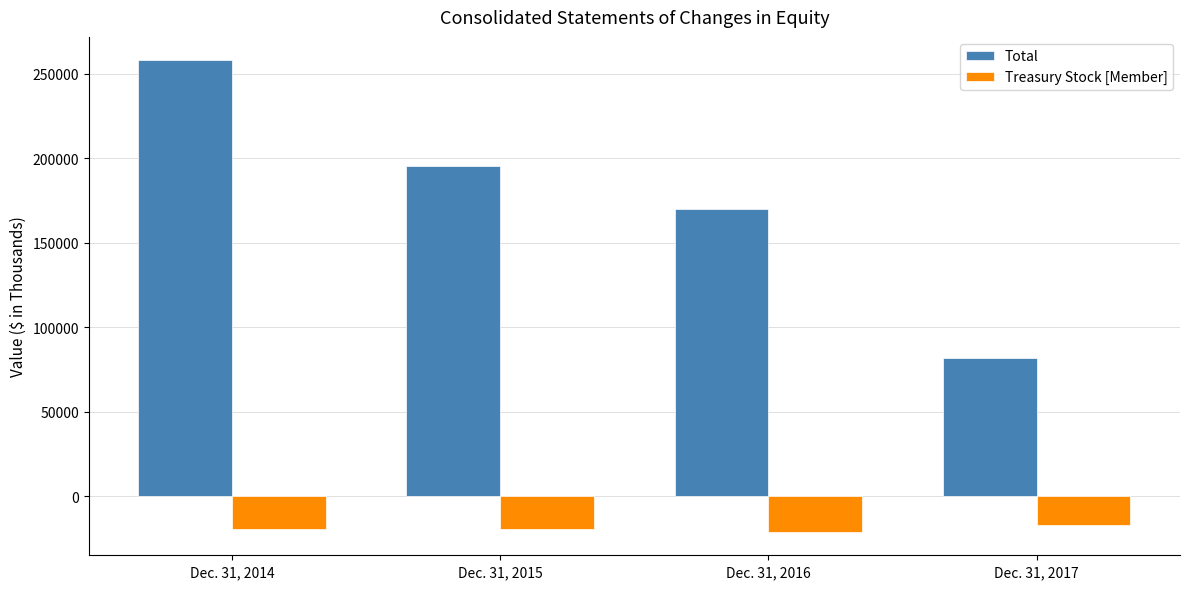

Rank the categories by Treasury Stock [Member] value from highest to lowest.

Dec. 31, 2017, Dec. 31, 2014, Dec. 31, 2015, Dec. 31, 2016